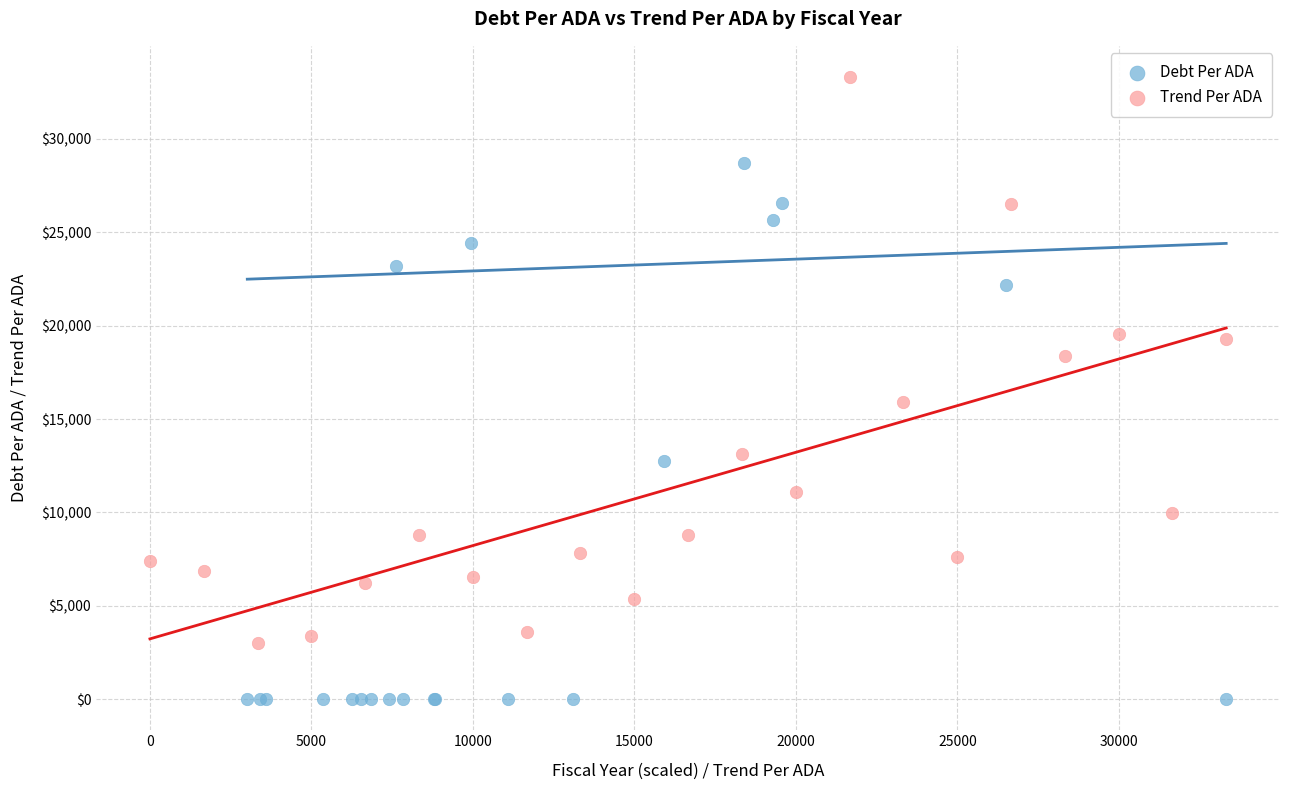

Which series has the largest Y range (max minus min)?

Trend Per ADA